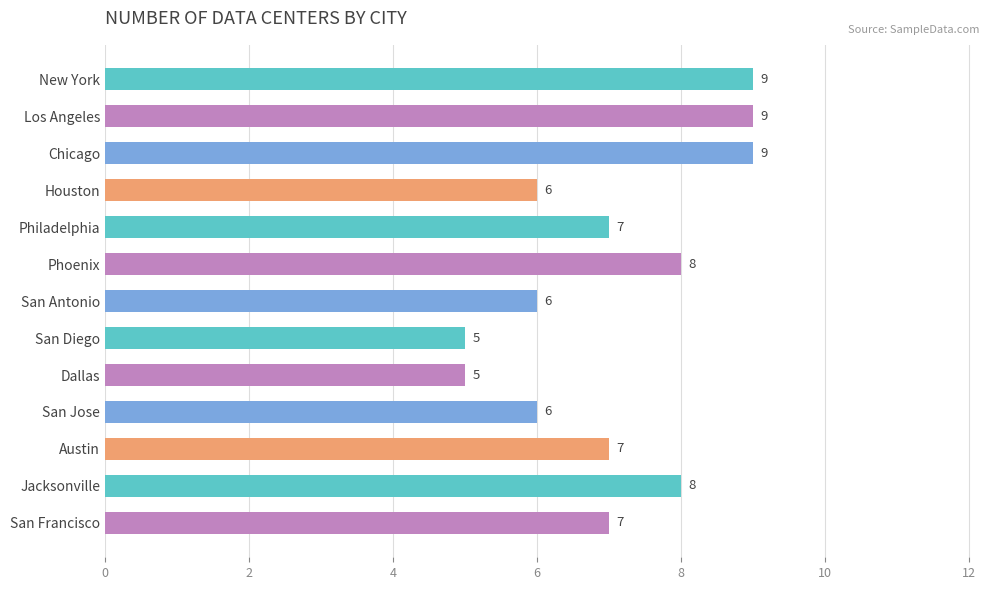

What is the label of the 12th bar from the top?

Jacksonville